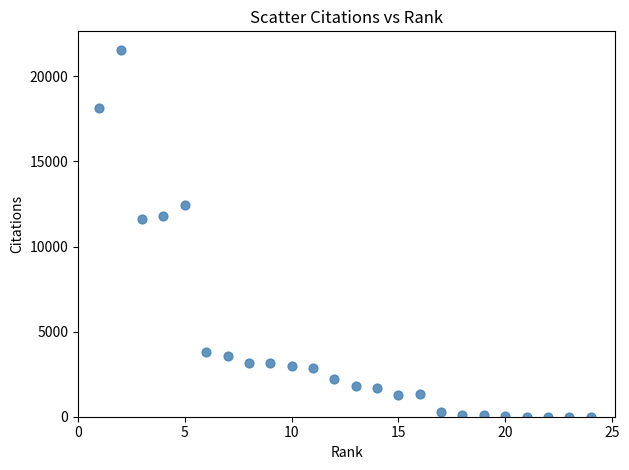

What is the range of X values (max minus min)?

23